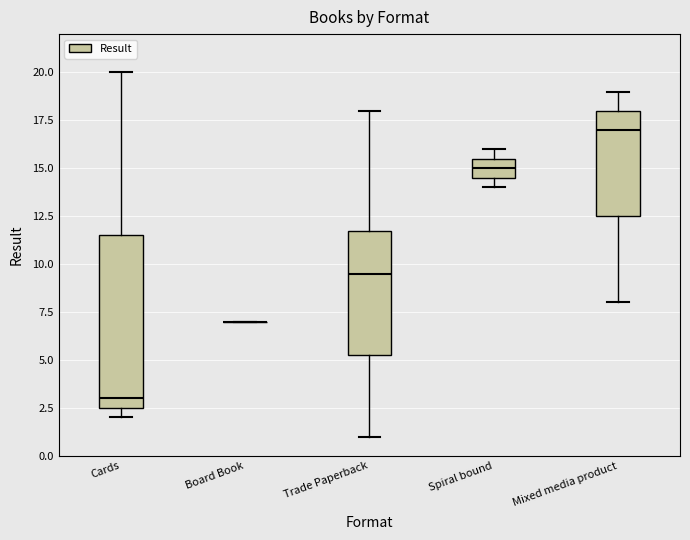

Reading left to right, read every box against the y-axis: the position of its median line, the range the box covers, and the ends of its whiskers. The values are not printed on the chart, so give them approximately, as read against the axis.

Cards: median 3.0, box 2.5 to 11.5, whiskers 2.0 to 20.0
Board Book: box collapsed to a line at 7.0, whiskers 7.0 to 7.0
Trade Paperback: median 9.5, box 5.5 to 12.0, whiskers 1.0 to 18.0
Spiral bound: median 15.0, box 14.5 to 15.5, whiskers 14.0 to 16.0
Mixed media product: median 17.0, box 12.5 to 18.0, whiskers 8.0 to 19.0